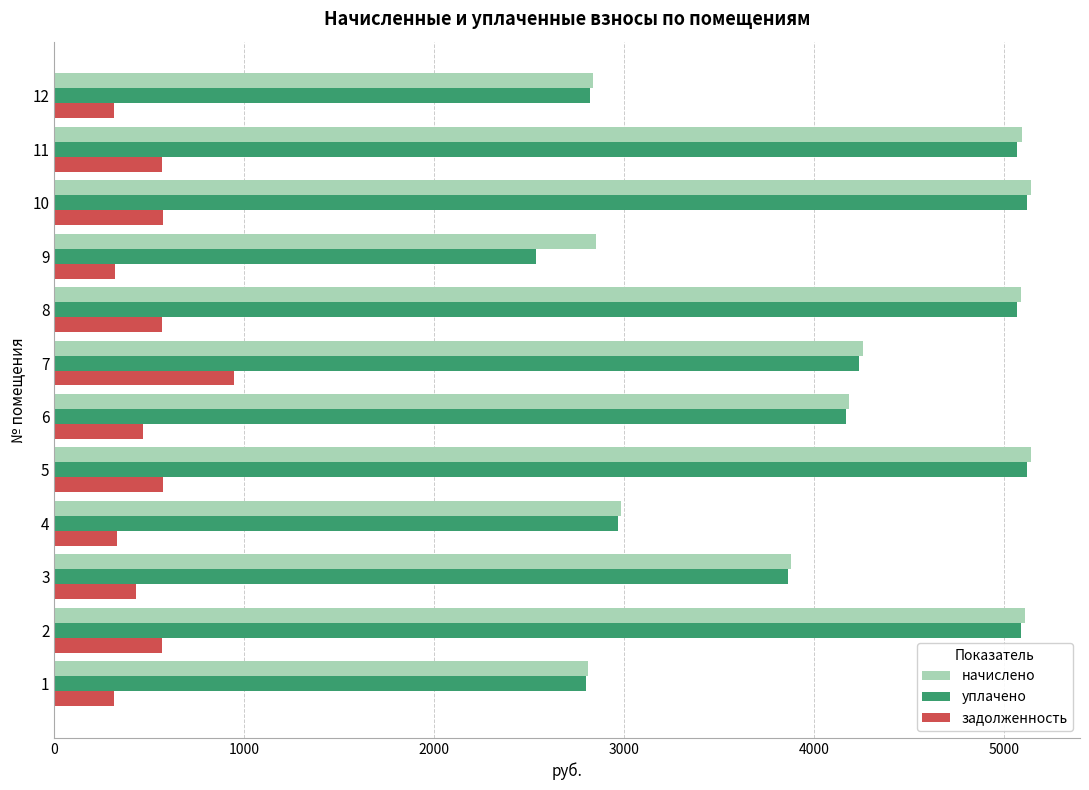

Which series changed the most between 5 and 12?

начислено